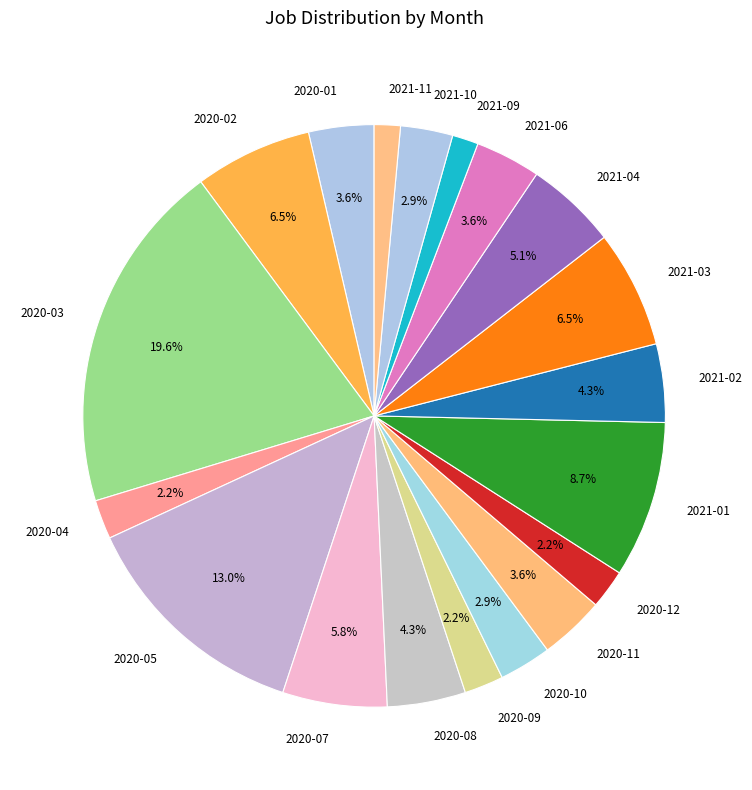

What portion of the pie excludes 2020-12?

97.8%